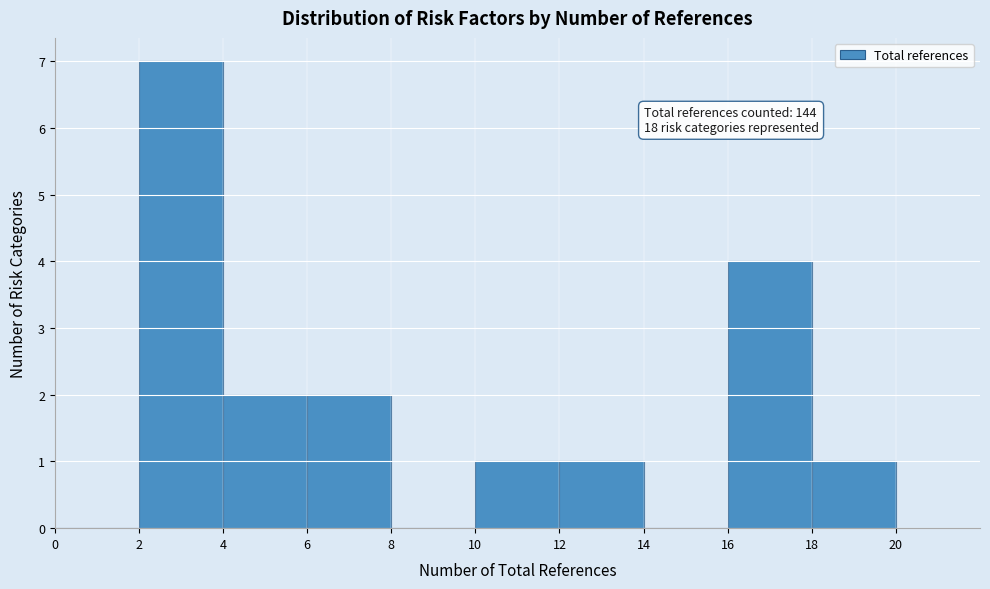

Over which range of the x-axis is the bar tallest?

2 to 4